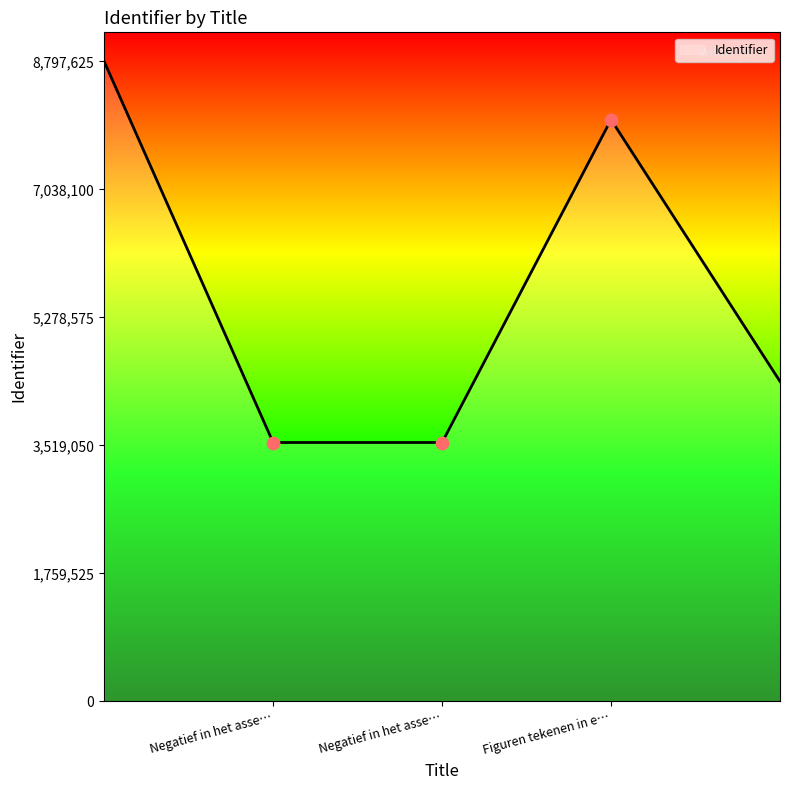

What is the maximum value for Identifier?

8797625.1